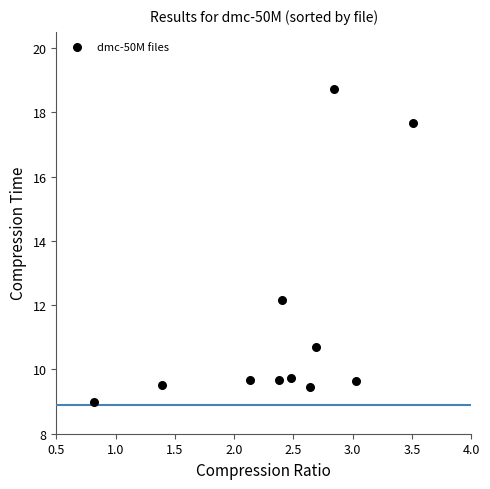

What is the average X value?

2.4